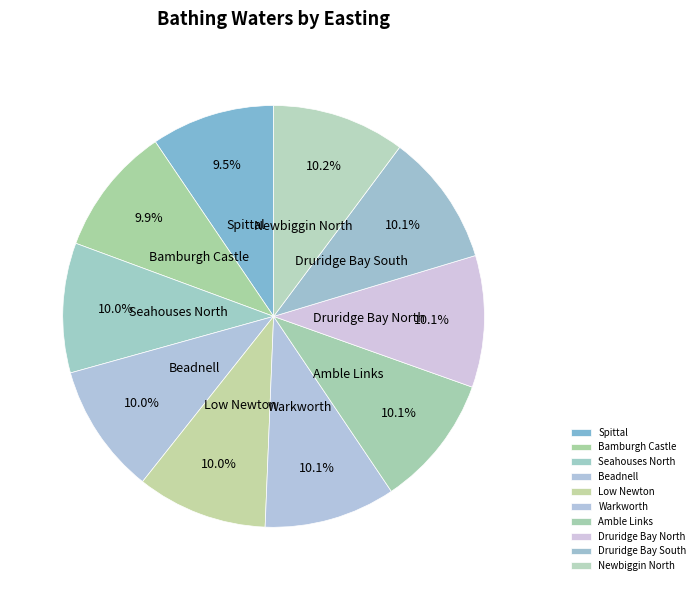

Is there any slice that represents more than half of the pie?

No